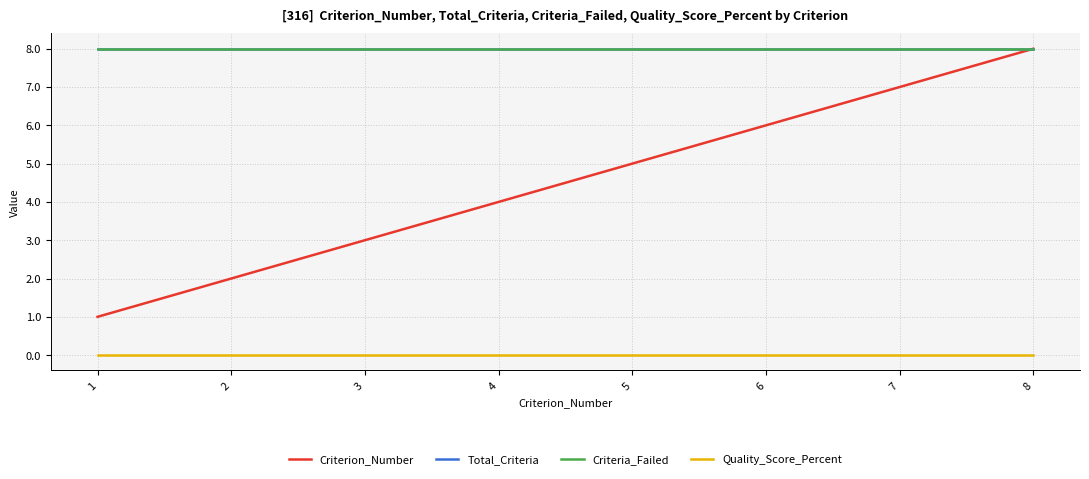

Is this an area chart (filled region under the line)?

No